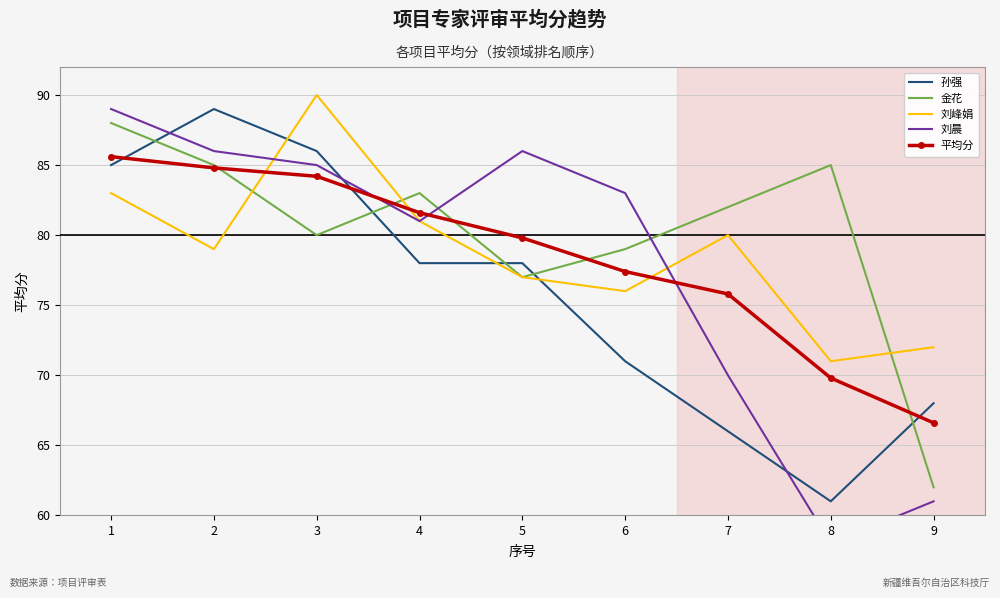

After their last crossing, which series has the higher values: 刘峰娟 or 平均分?

刘峰娟